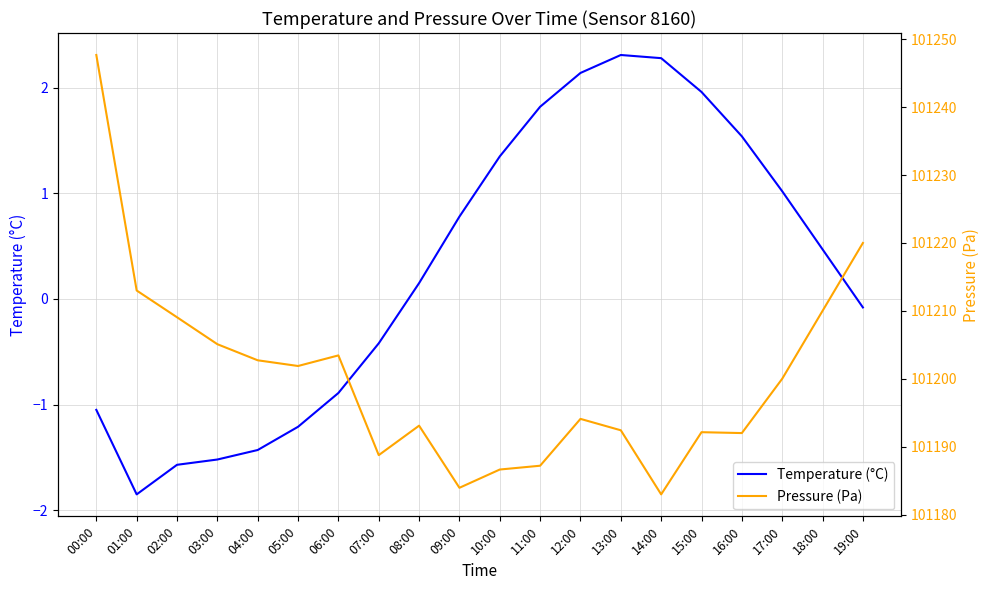

True or false: Temperature (°C) and Pressure (Pa) cross at least once.

False